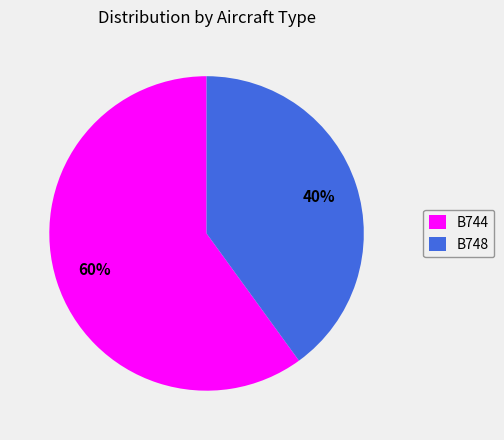

Which category has the biggest portion of the pie?

B744